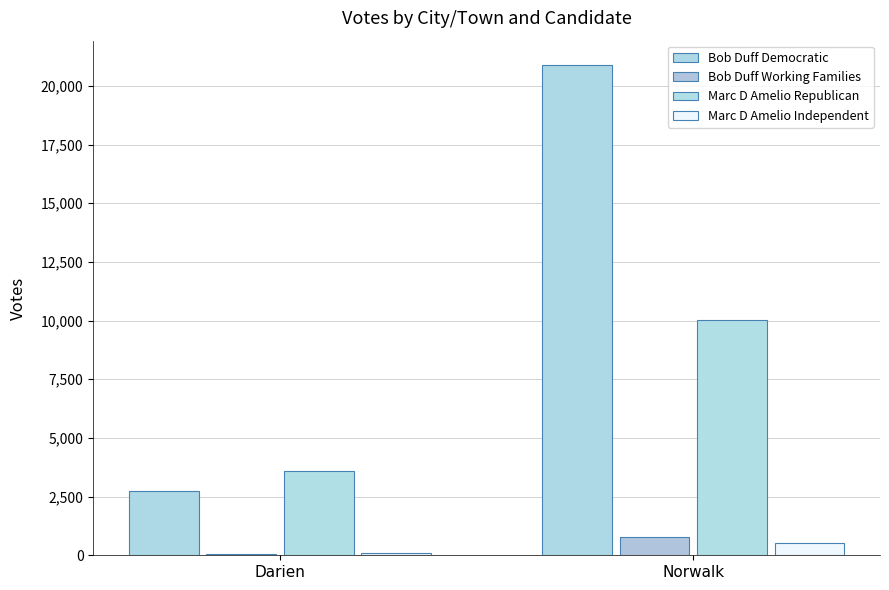

Between Darien and Norwalk, which series saw the biggest shift?

Bob Duff Democratic